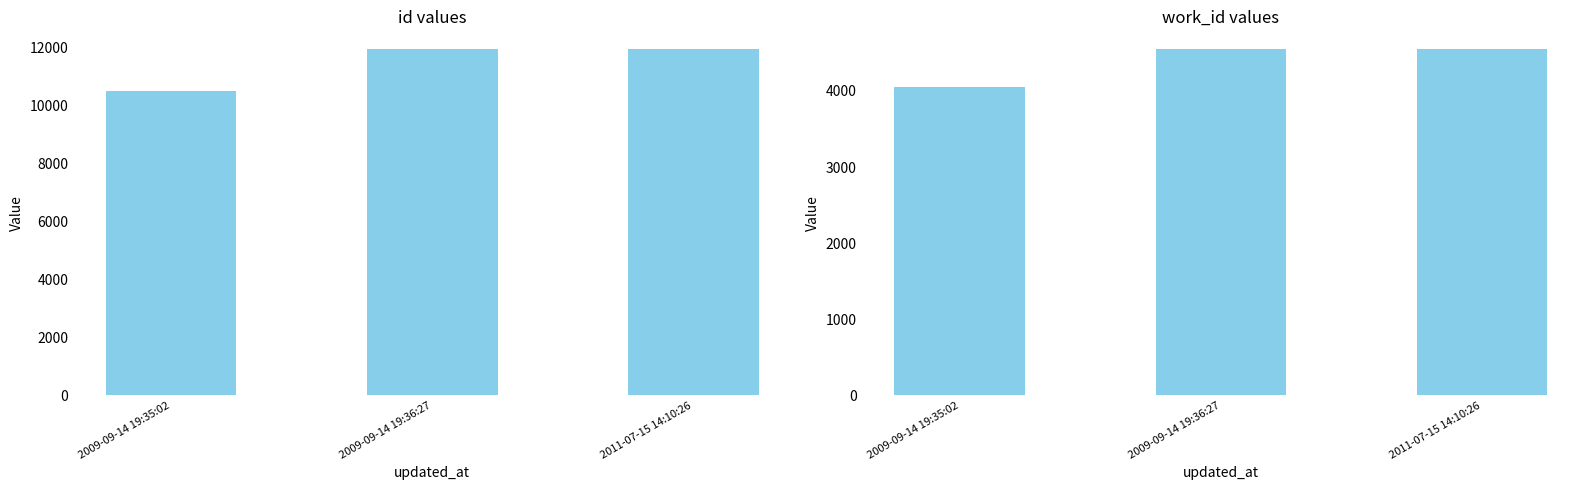

Reading left to right, what are all the values shown in this chart?

id: 10497	11971	11974
work_id: 4055	4555	4555